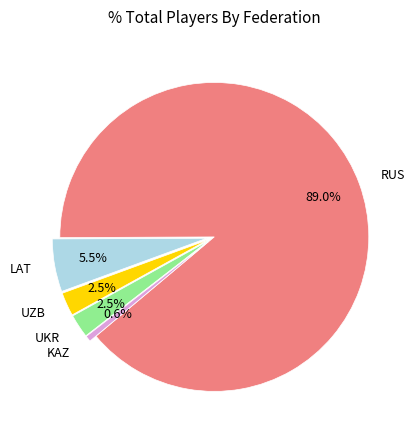

To the nearest percent, what is the combined percentage of LAT and UKR?

8%